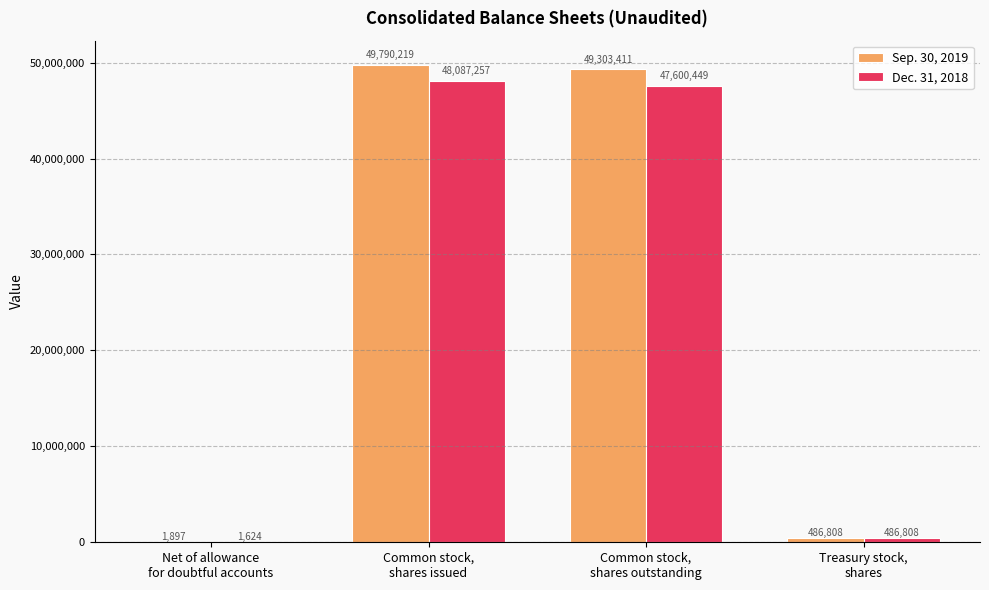

Reading right to left, extract all data points from this chart.

Sep. 30, 2019: 486808	49303411	49790219	1897
Dec. 31, 2018: 486808	47600449	48087257	1624